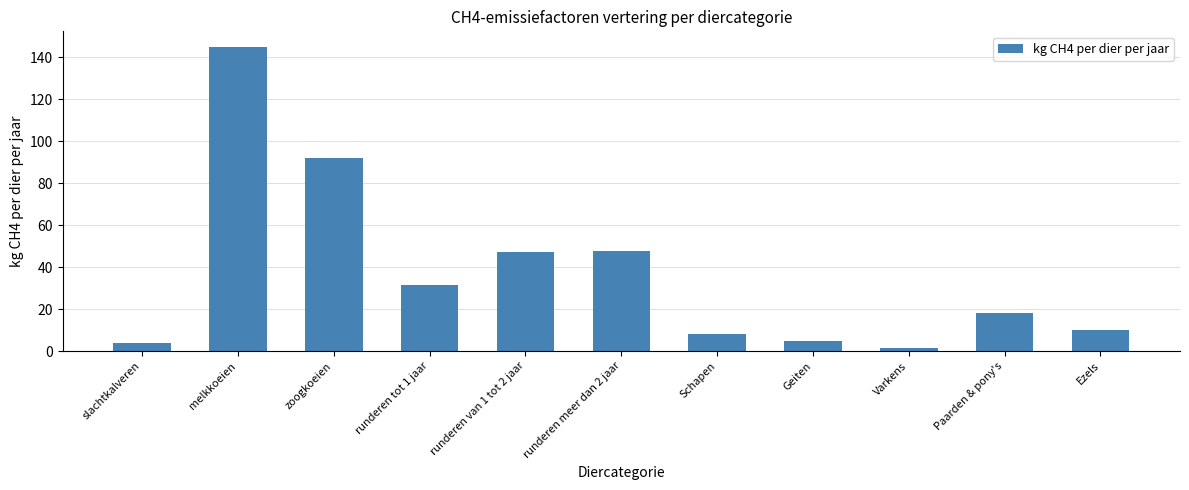

How many distinct data groups are displayed?

1